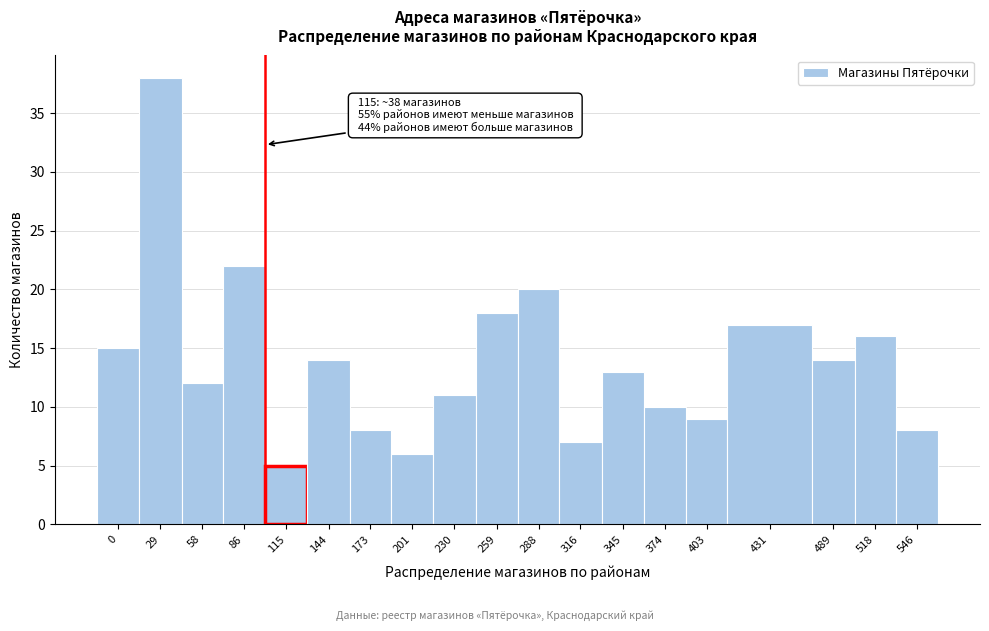

Reading right to left, what are all the values shown in this chart?

546=8	518=16	489=14	431=17	403=9	374=10	345=13	316=7	288=20	259=18	230=11	201=6	173=8	144=14	115=5	86=22	58=12	29=38	0=15